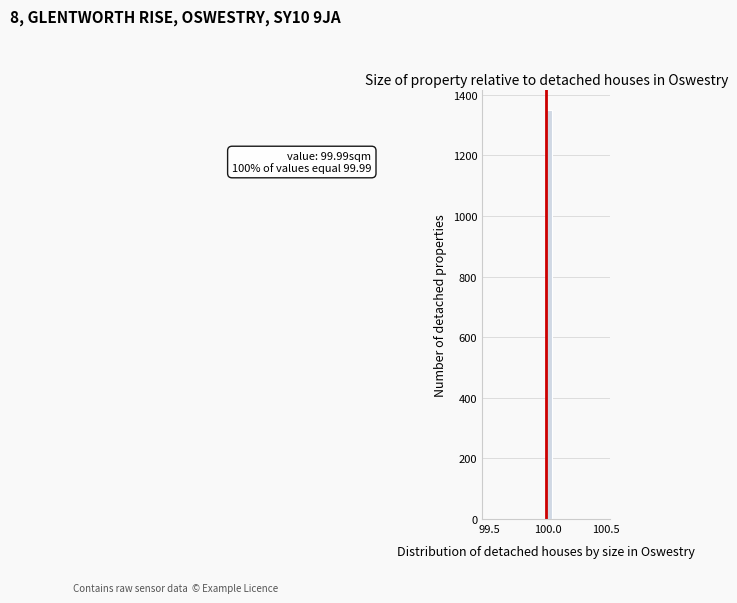

Around what value on the x-axis is the tallest bar? Give the approximate position of its centre, as read against the axis.

100.00